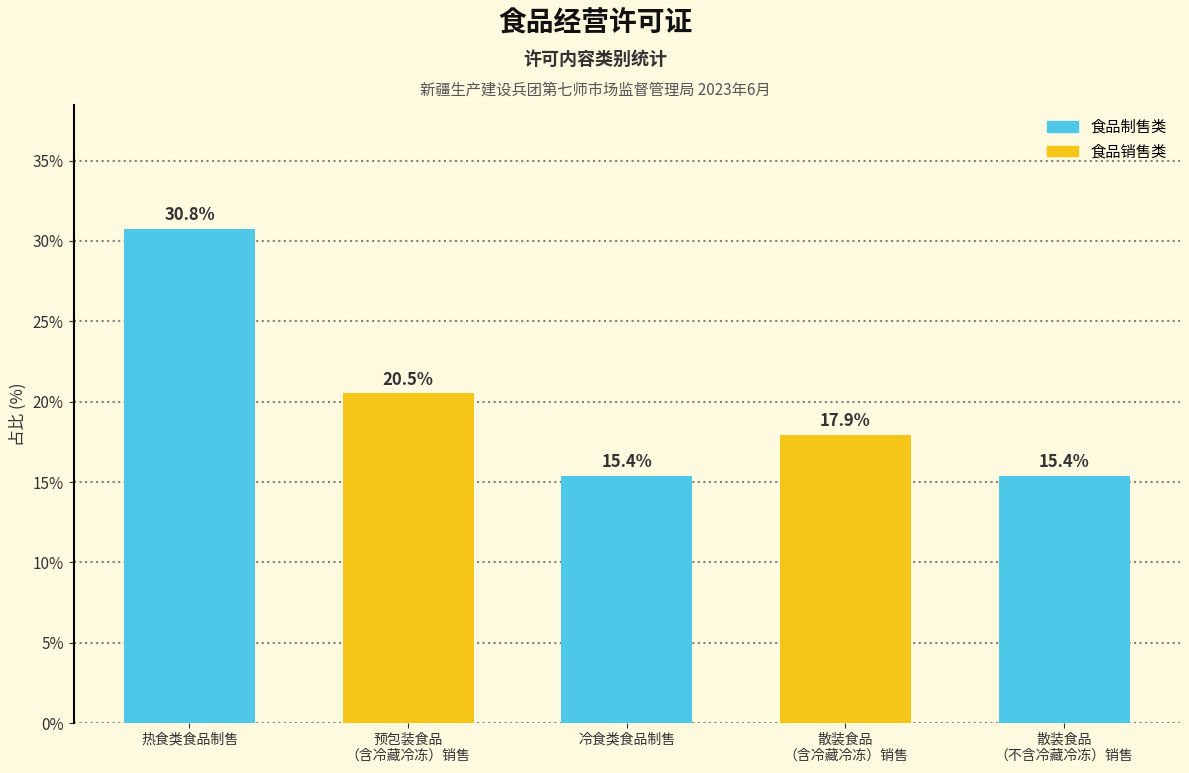

What is the change in value from 热食类食品制售 to 散装食品
（不含冷藏冷冻）销售?

-15.4